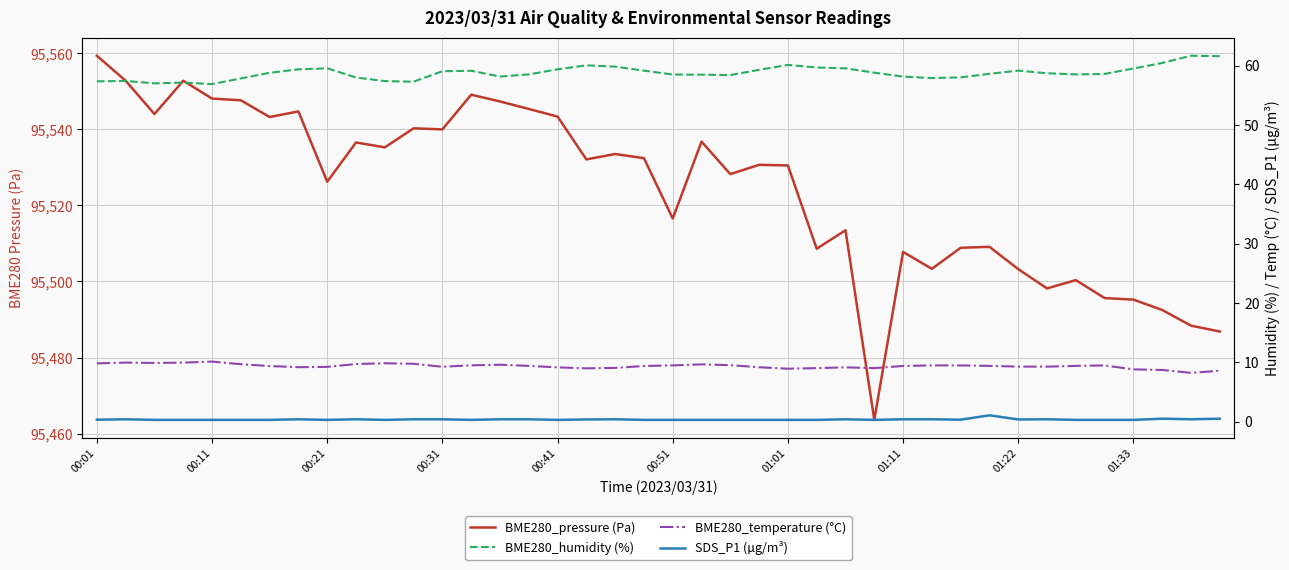

True or false: BME280_temperature (°C) has more than 0 points higher than both neighbors.

True